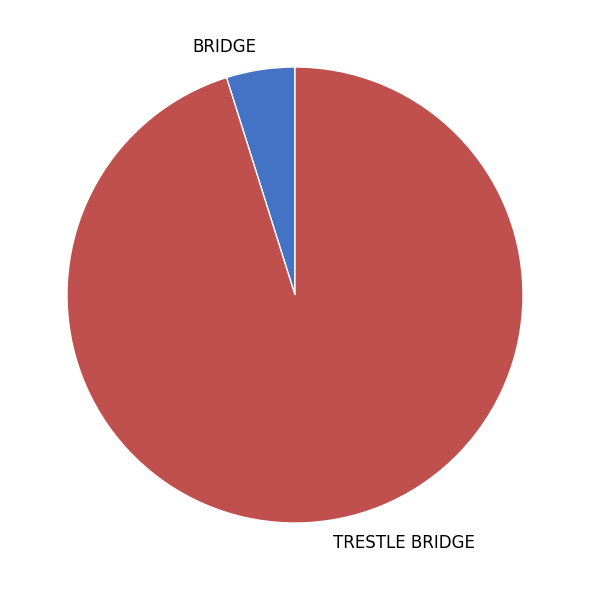

How many segments does this pie chart have?

2